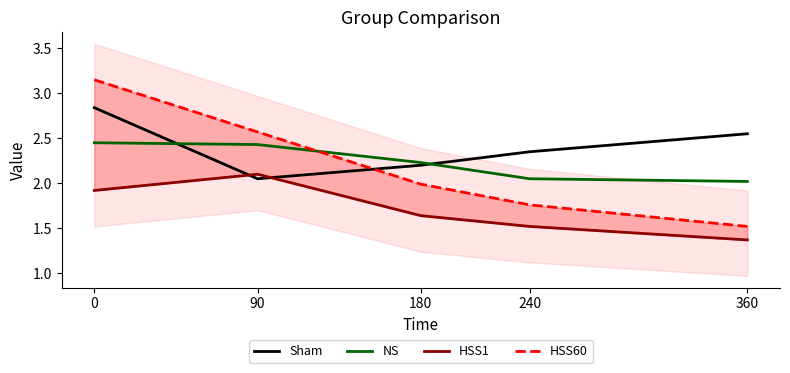

At how many categories does at least one series exceed 2?

5